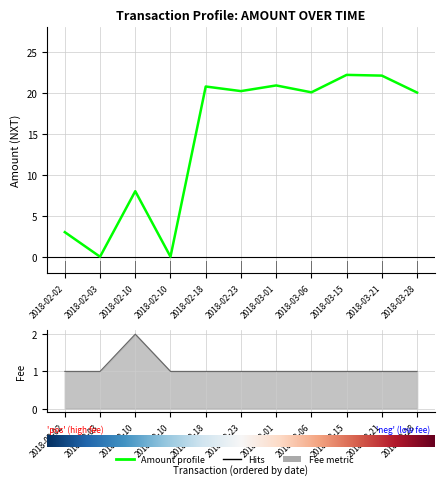

At 2018-02-23, list the series in order from smallest to largest.

Fee, Amount